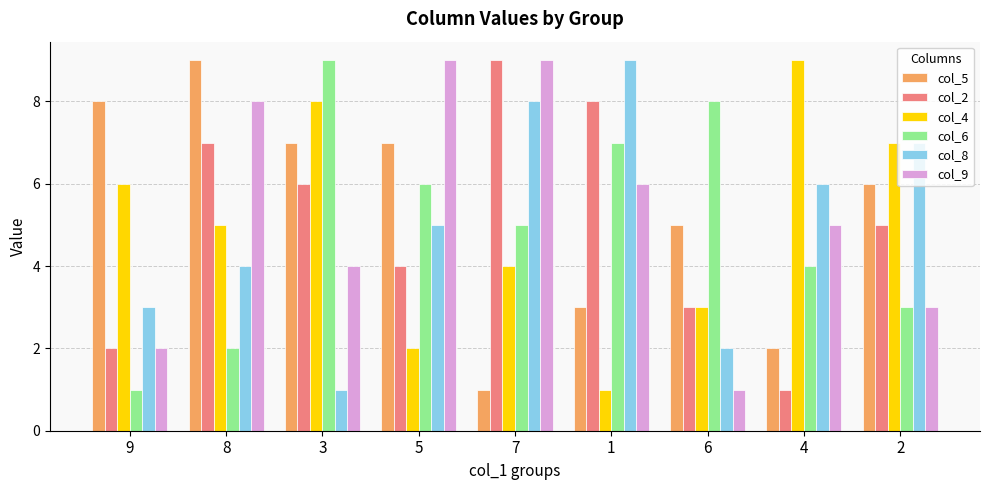

Between 7 and 4, which series saw the biggest shift?

col_2